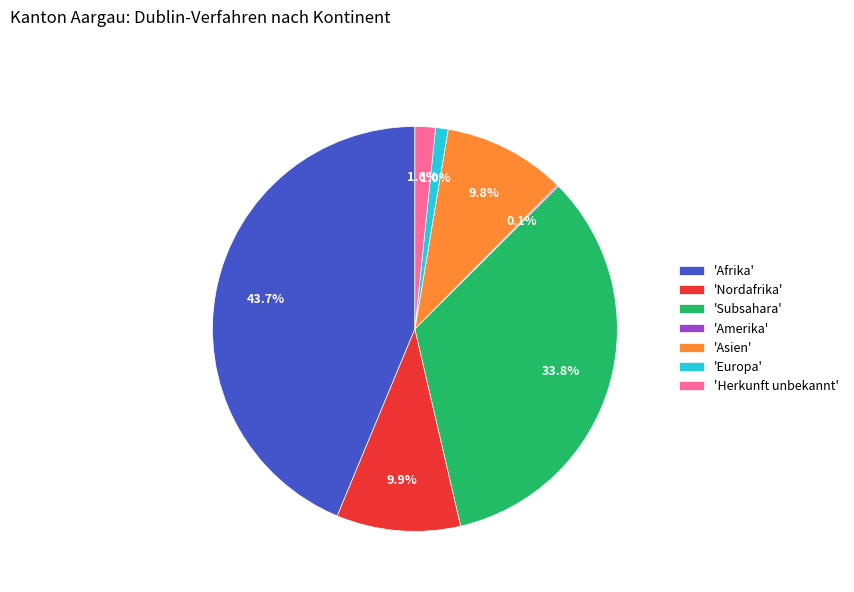

Combined, what portion of the pie is 'Subsahara' and 'Asien'?

43.6%